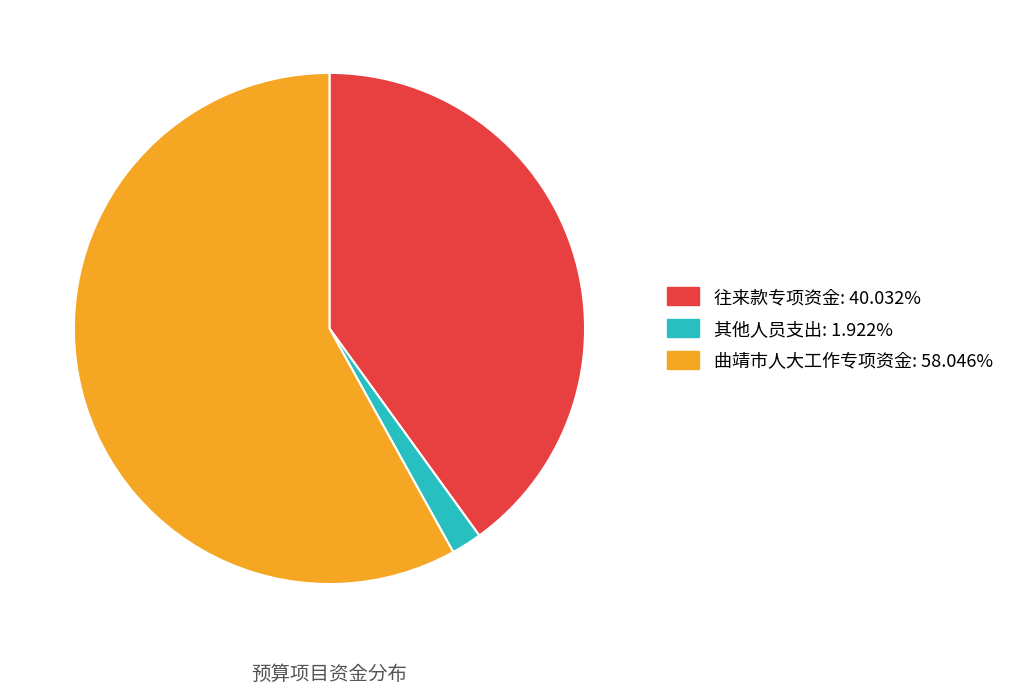

Which slice represents more than half of the pie?

曲靖市人大工作专项资金